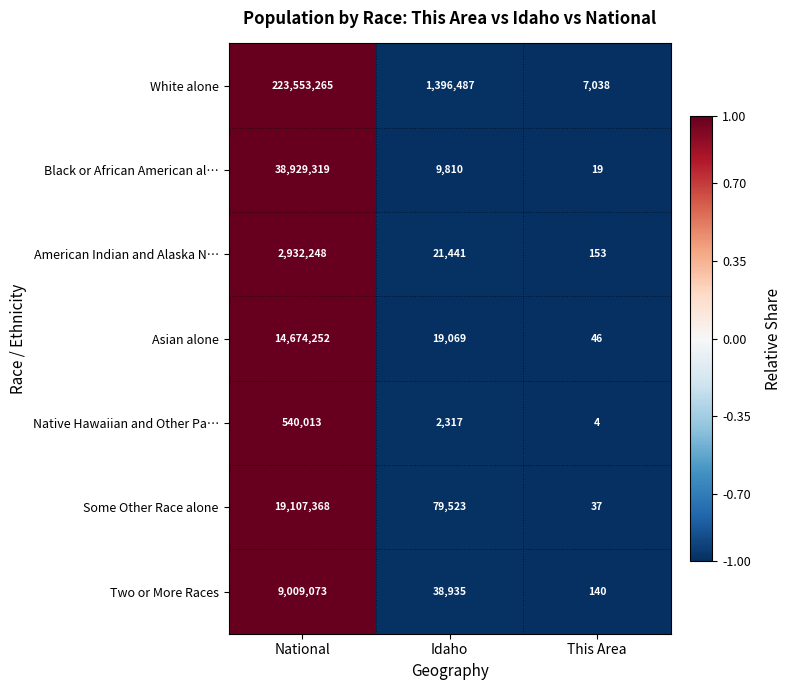

What is the minimum value shown in the chart?

4